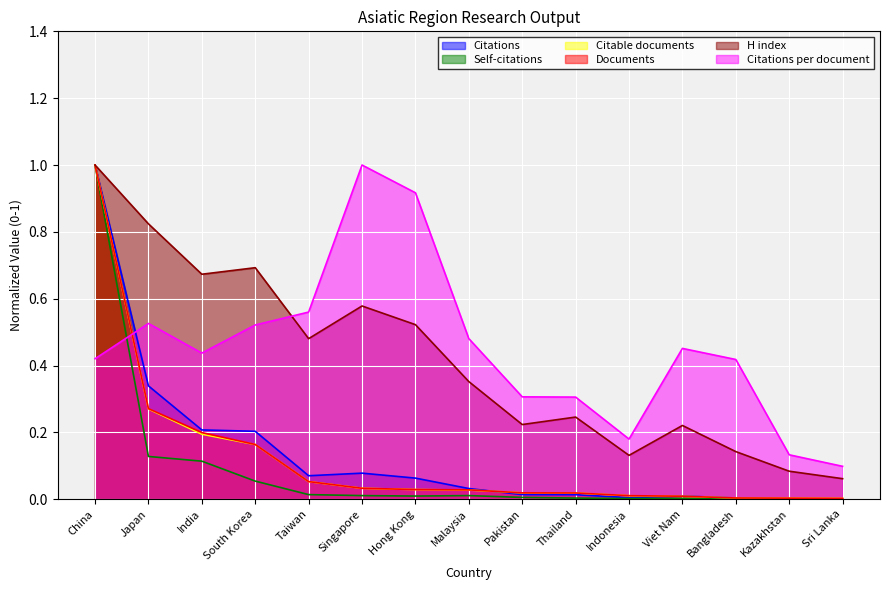

Count the number of categories in the chart.

15